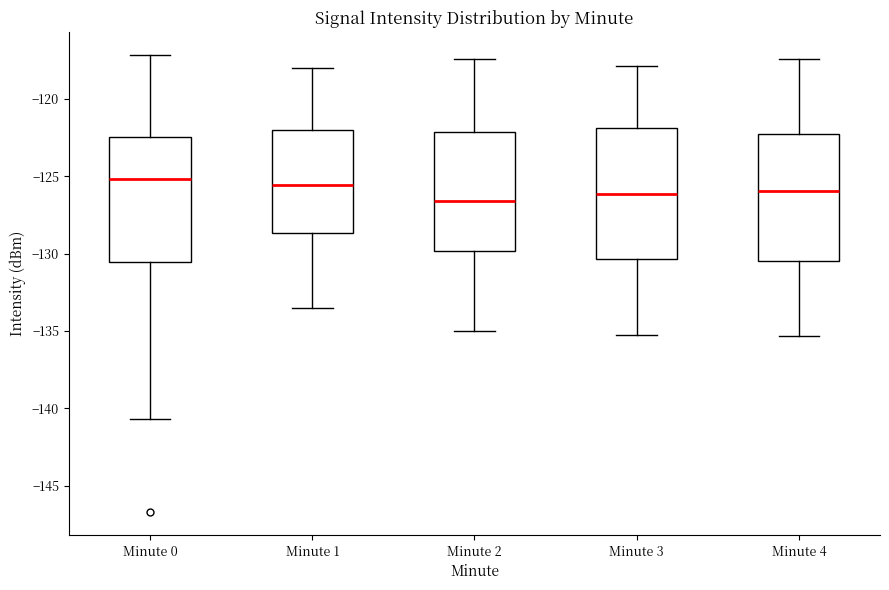

Reading left to right, transcribe this box plot: for each box, give where its median line is, the range the box spans, and where its two whiskers end, as read against the y-axis. The values are not printed on the chart, so give them approximately, as read against the axis.

Minute 0: median -125.0, box -130.5 to -122.5, whiskers -140.5 to -117.0
Minute 1: median -125.5, box -128.5 to -122.0, whiskers -133.5 to -118.0
Minute 2: median -126.5, box -130.0 to -122.0, whiskers -135.0 to -117.5
Minute 3: median -126.0, box -130.5 to -122.0, whiskers -135.0 to -118.0
Minute 4: median -126.0, box -130.5 to -122.5, whiskers -135.5 to -117.5